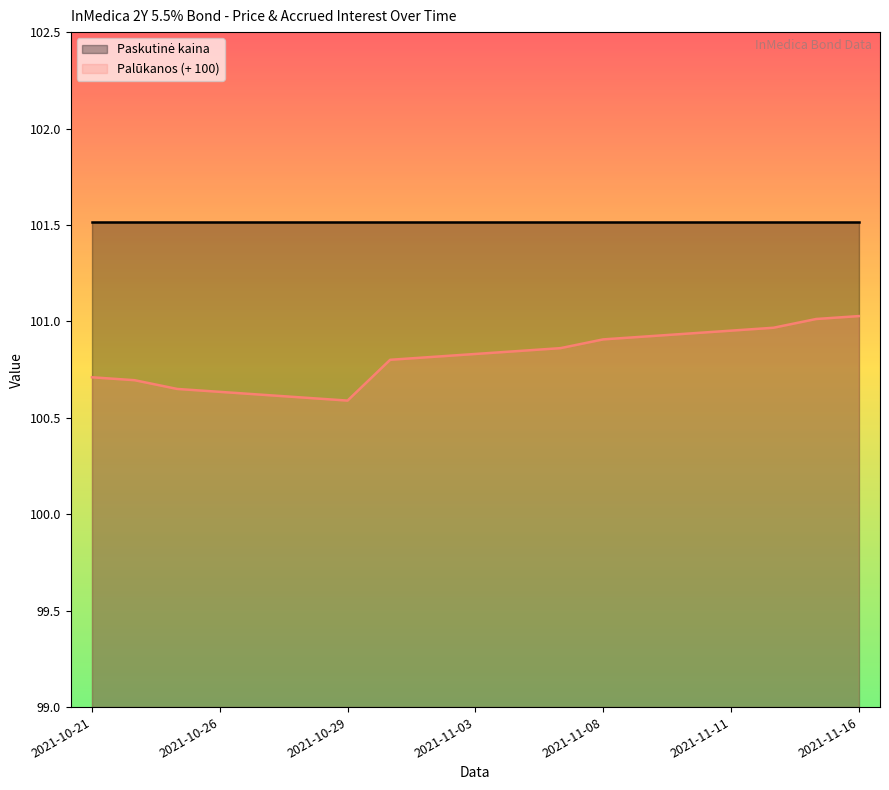

True or false: the data shows 175.3 at 2021-11-16.

False